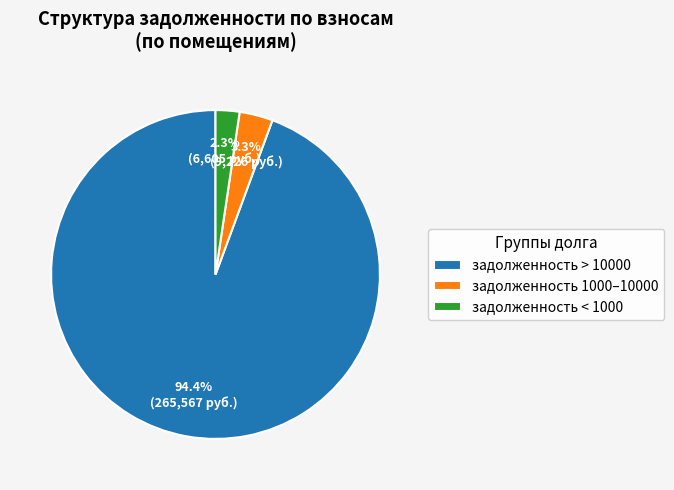

Rank the categories by value from lowest to highest.

задолженность < 1000, задолженность 1000–10000, задолженность > 10000